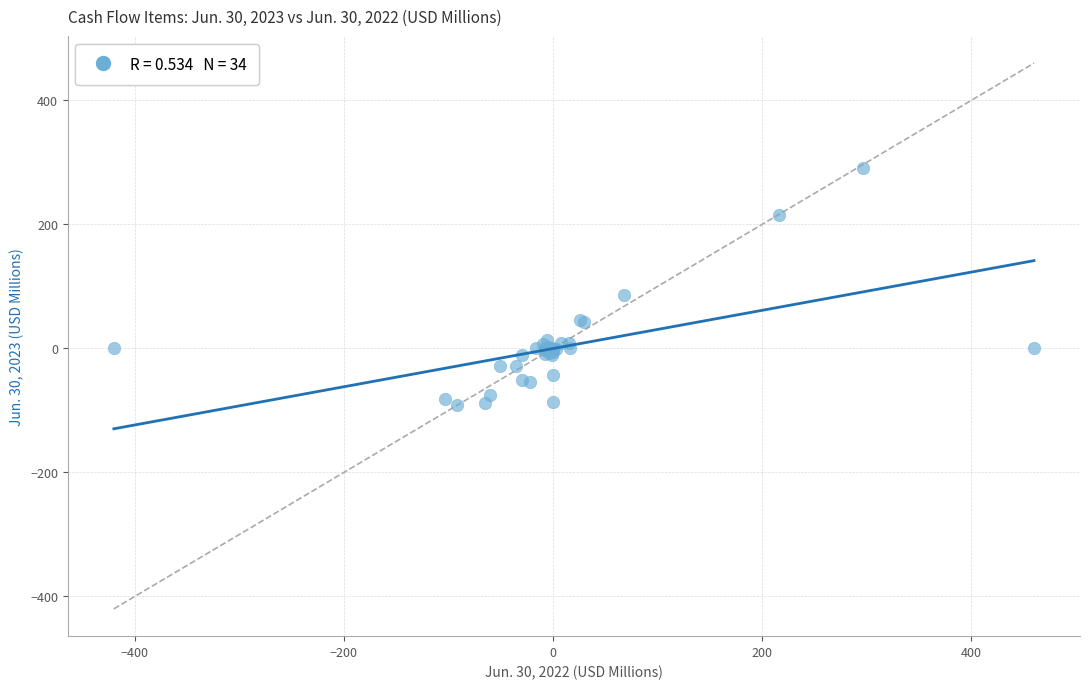

What Y value in the scatter plot is closest to 99?

86.5